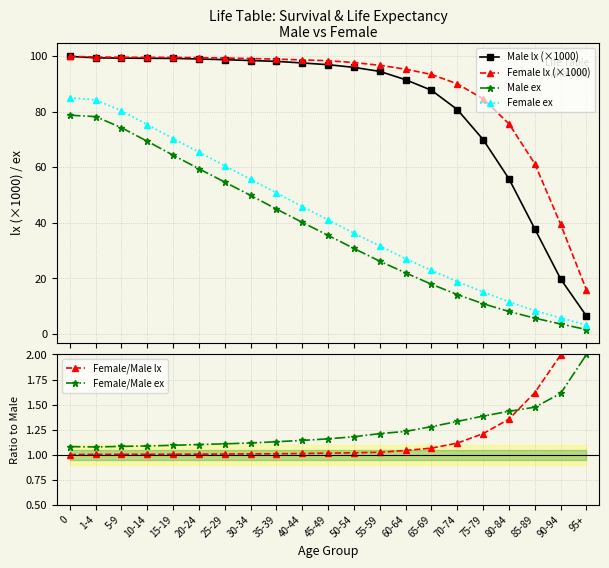

How many data points does each series have?

21